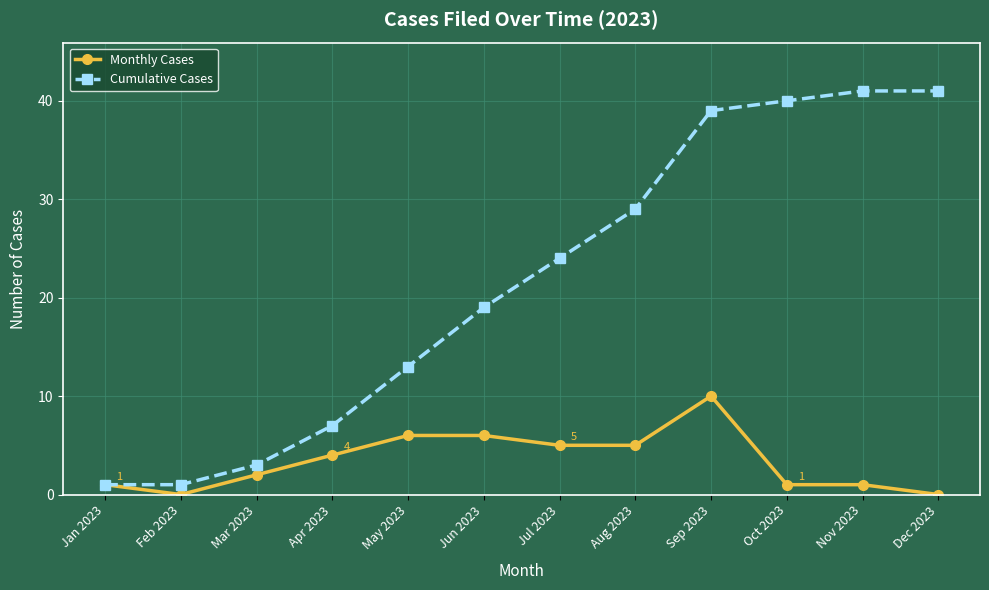

What are all the series names shown in the legend?

Monthly Cases, Cumulative Cases